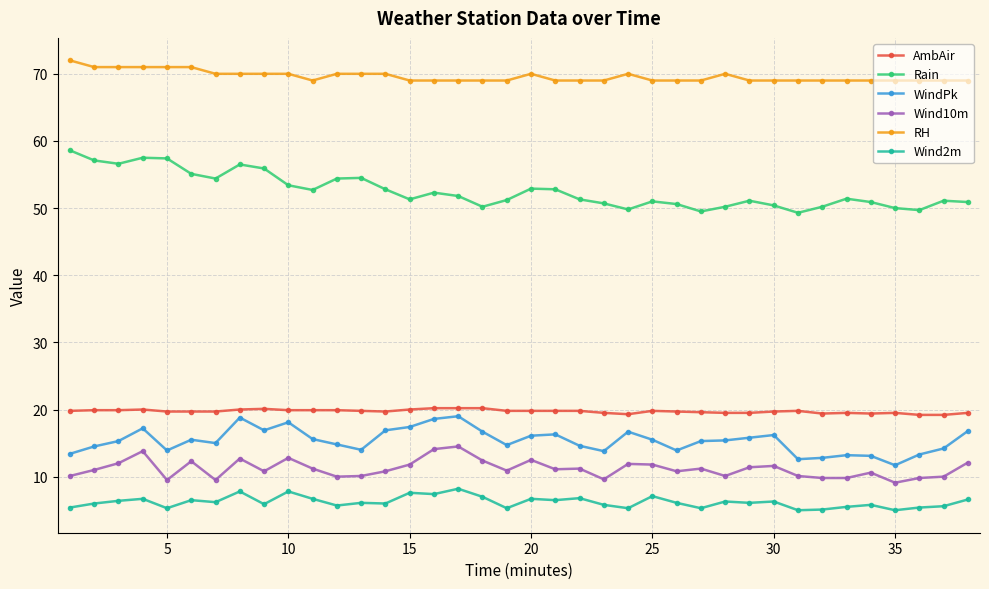

How many data points does each series have?

38